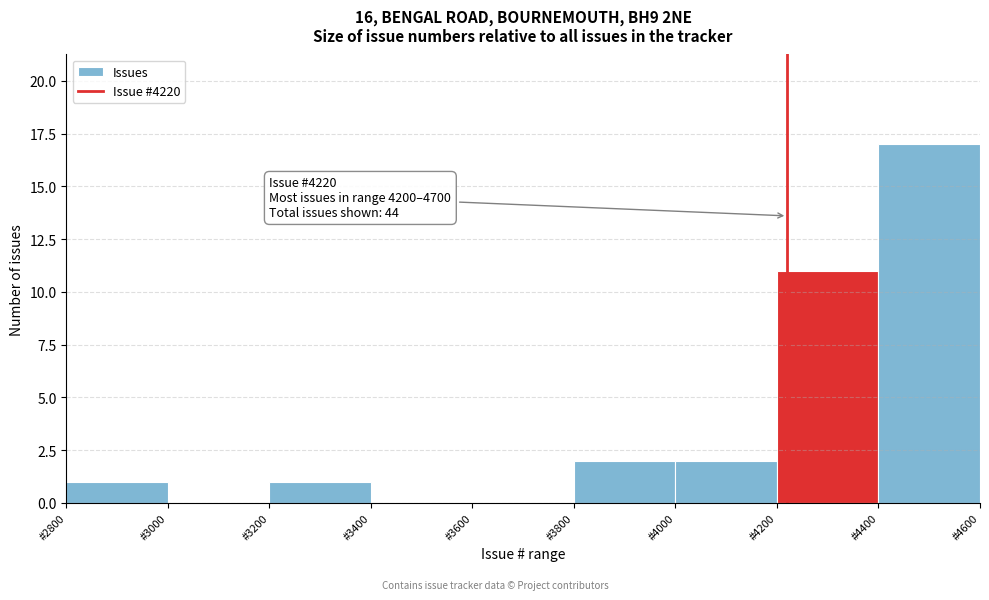

Over which range of the x-axis is the bar tallest?

4400 to 4600